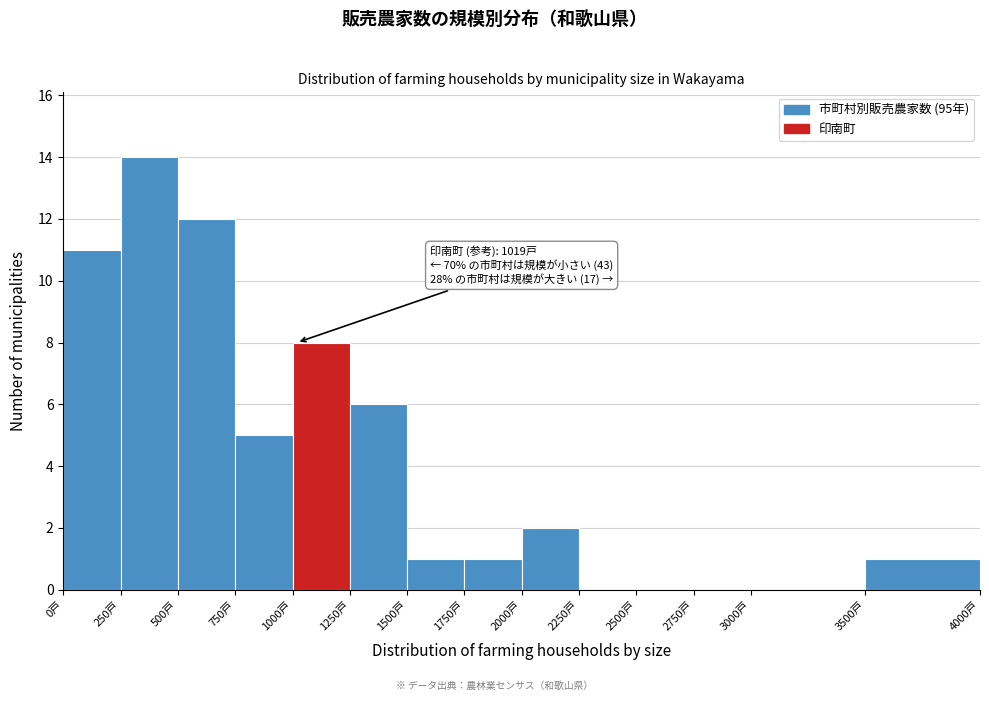

Which range on the x-axis has the tallest bar?

250 to 500